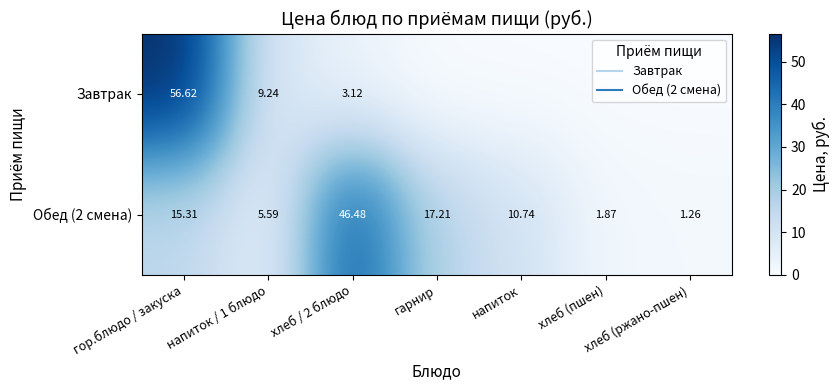

The value of Обед (2 смена) at гарнир is 17.2. True or false?

True